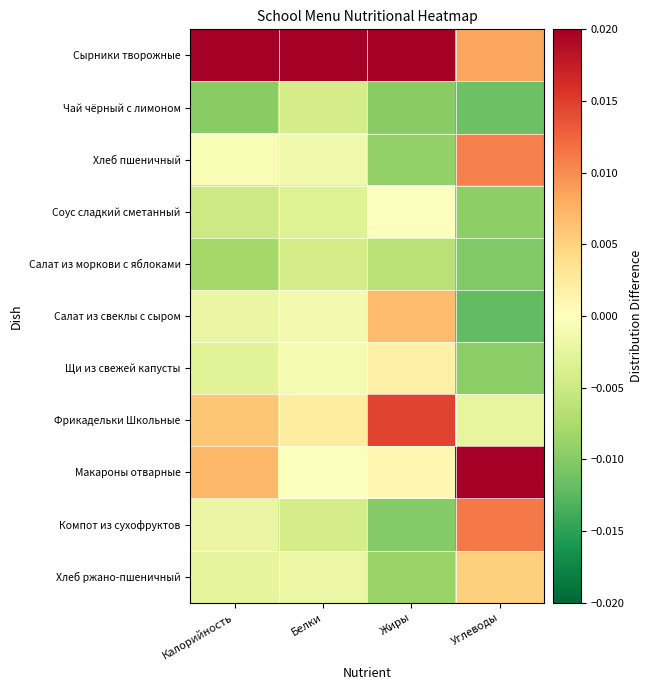

Which series has the largest total across all categories?

Сырники творожные